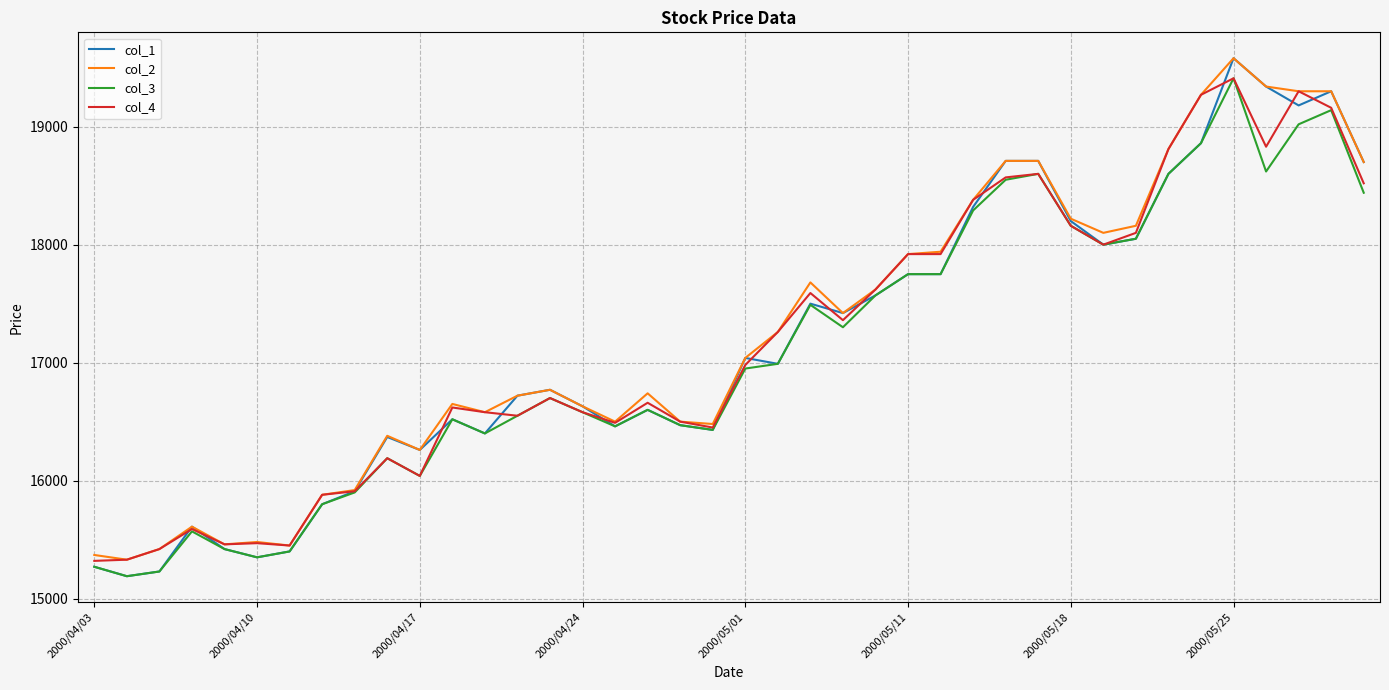

What is the average value of the col_4 series?

17174